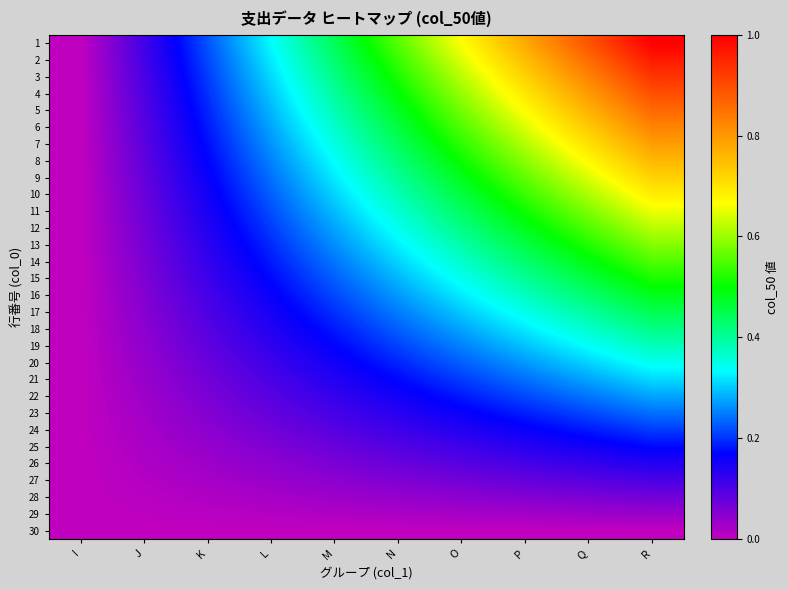

At which category is the sum across all series the highest?

R